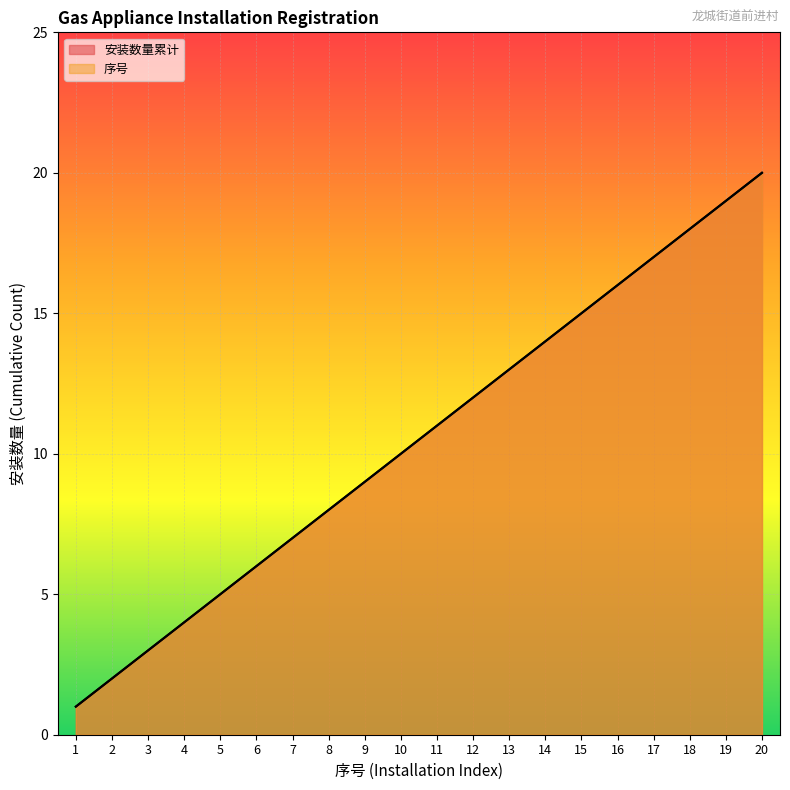

At 16, list the series in order from smallest to largest.

安装数量累计, 序号